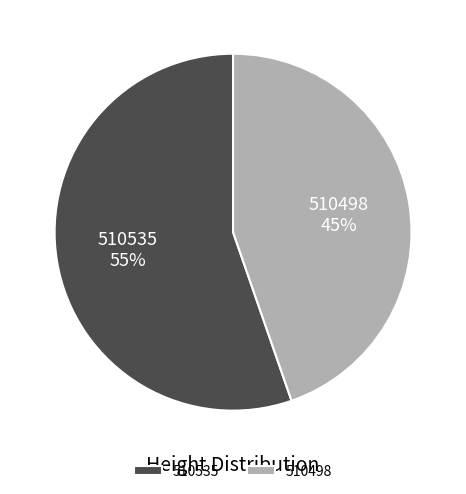

Which slice is the largest?

510535